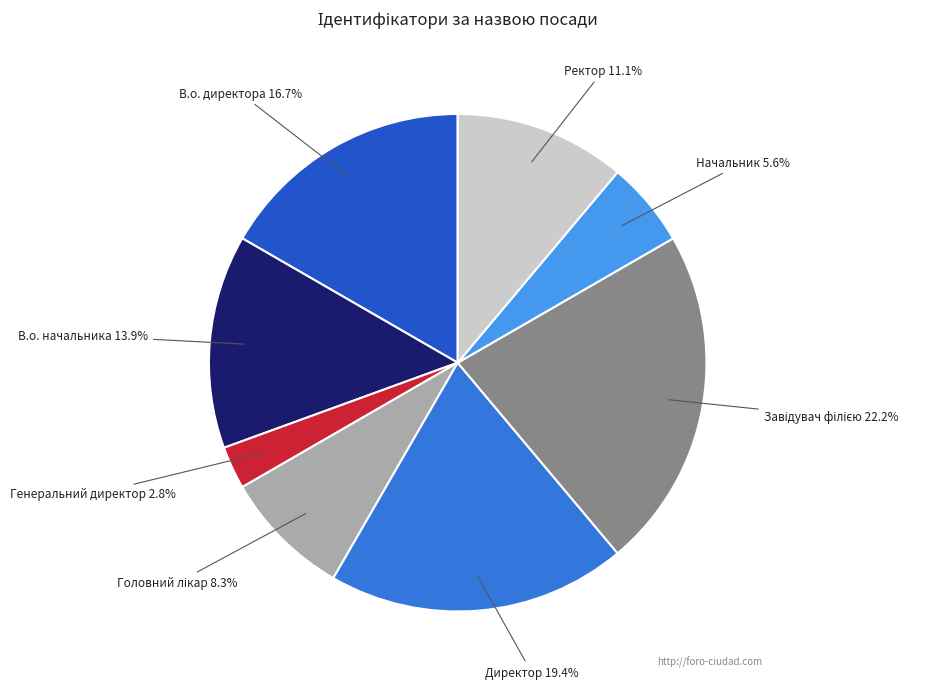

Approximately how many times larger is the value at Директор compared to Начальник?

3.5